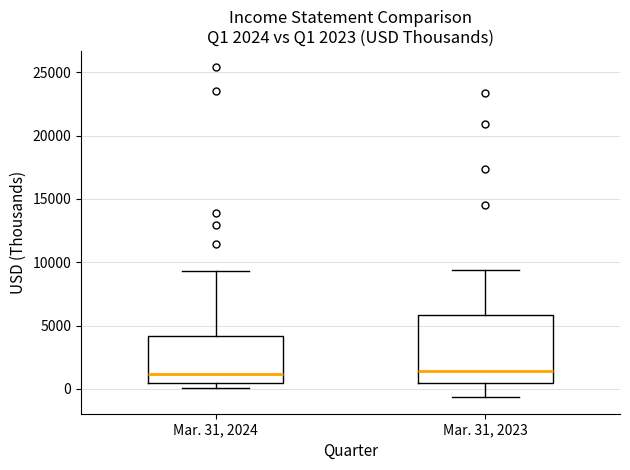

Which box is the tallest, from its lower edge to its upper edge?

Mar. 31, 2023